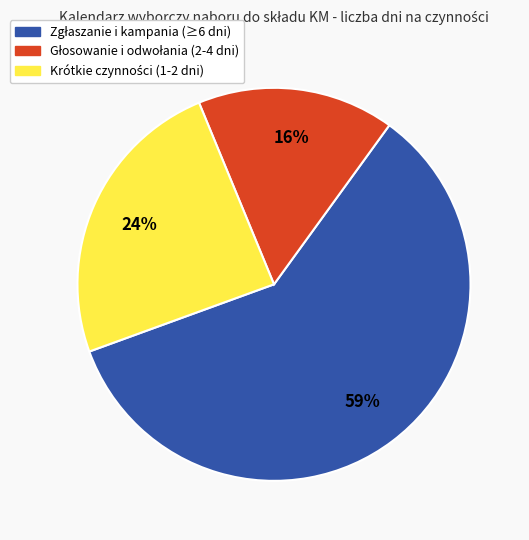

Is there any slice that represents more than half of the pie?

Yes